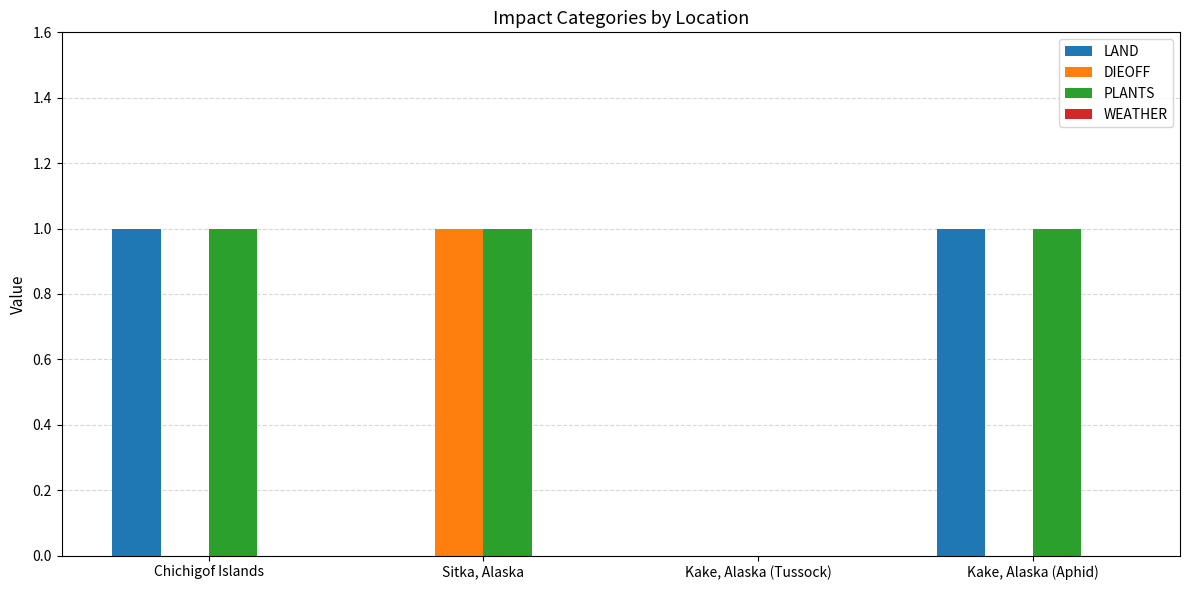

The value of PLANTS at Sitka, Alaska is 0. True or false?

False